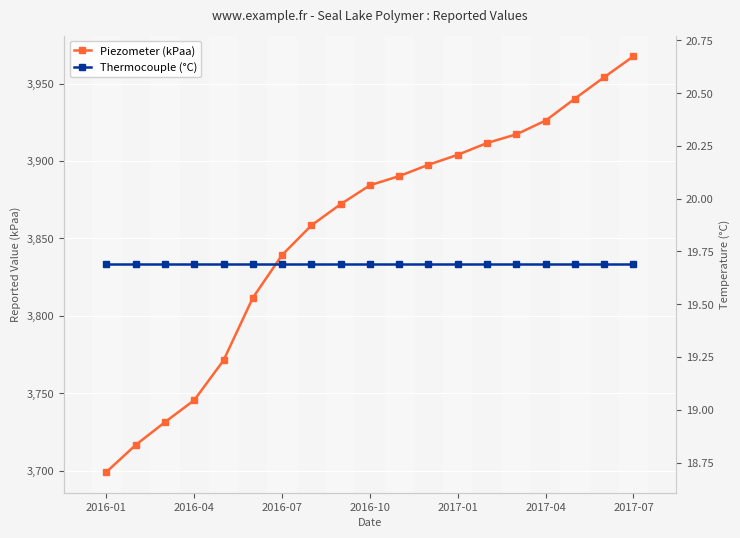

What is the total value across all series at 8?

3891.8